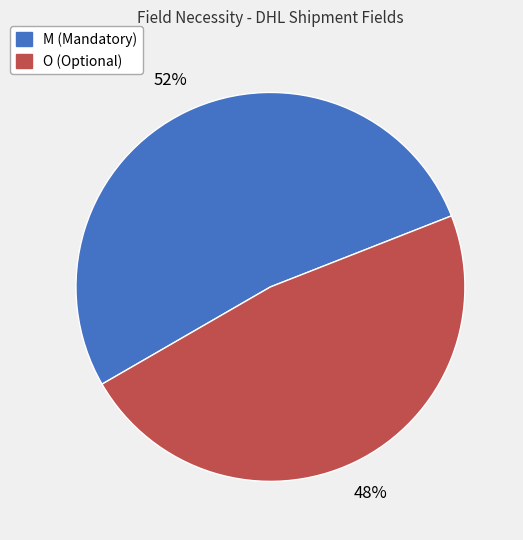

What is the ratio of the value at O to the value at M?

0.9